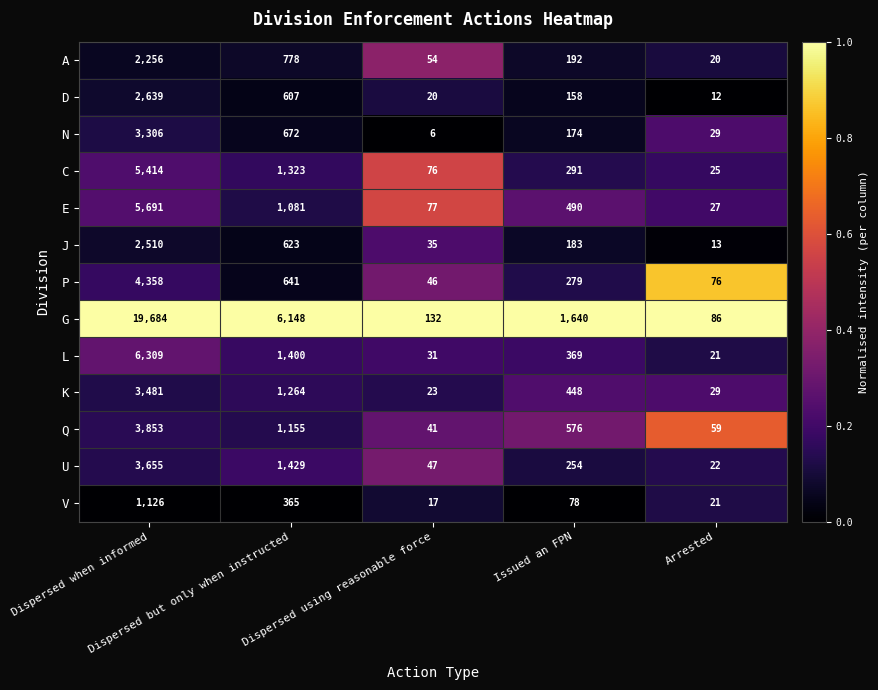

What is the difference between the second highest and second lowest values in the U series?

1382